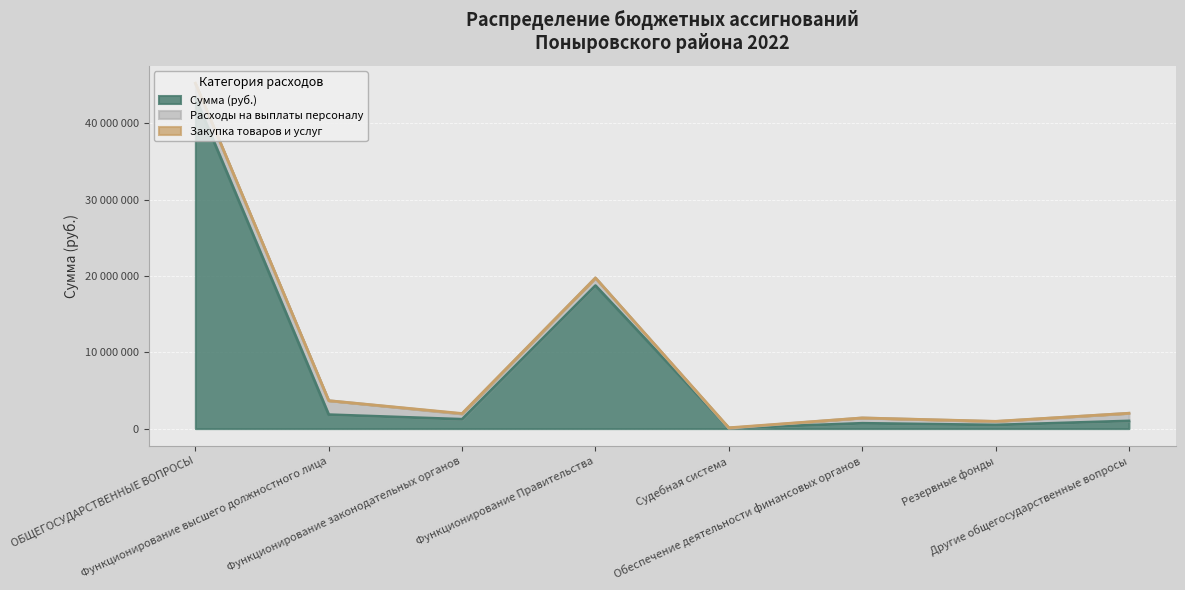

What position from the right is Функционирование законодательных органов?

6